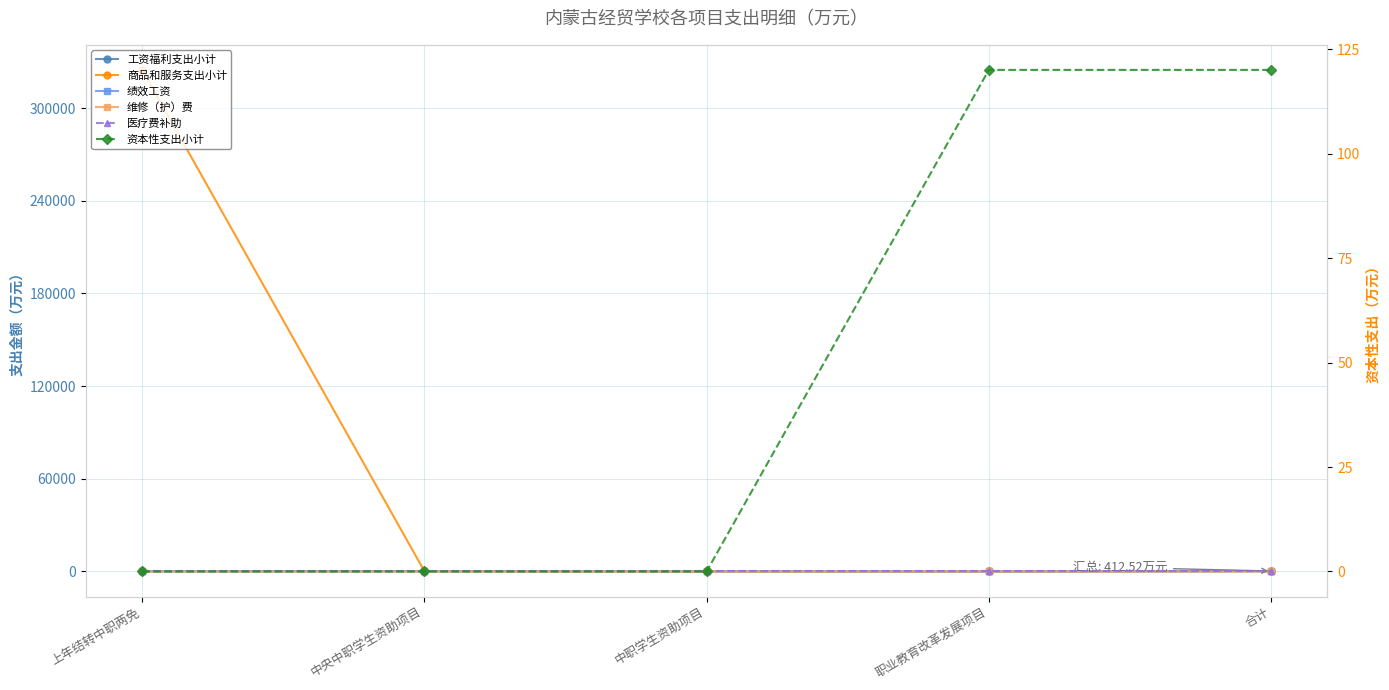

True or false: 绩效工资 has a value of 0.0 at 职业教育改革发展项目.

True